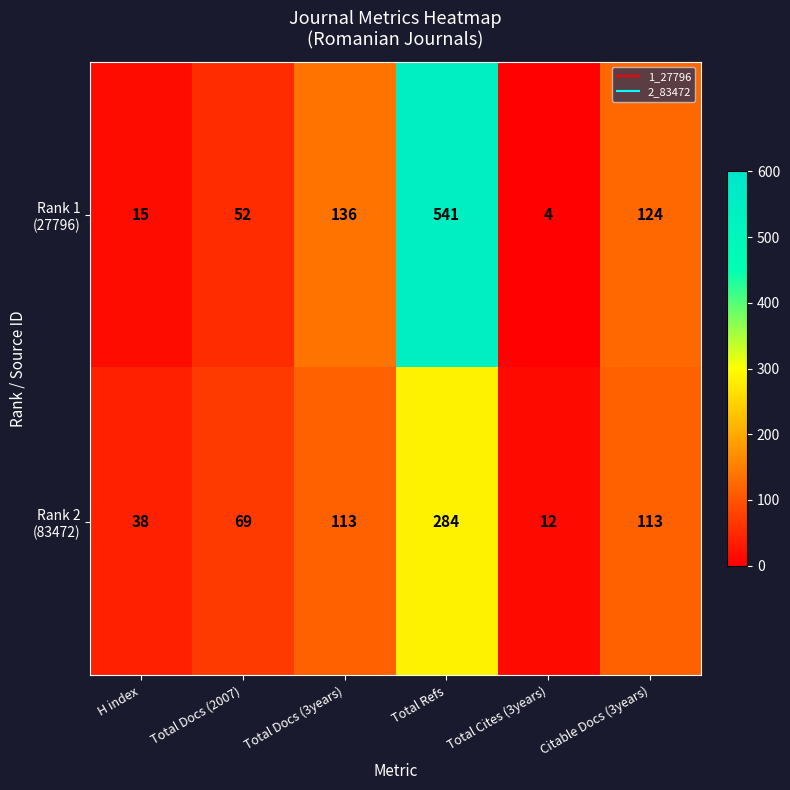

Which category has the lowest value across all series?

Total Cites (3years)